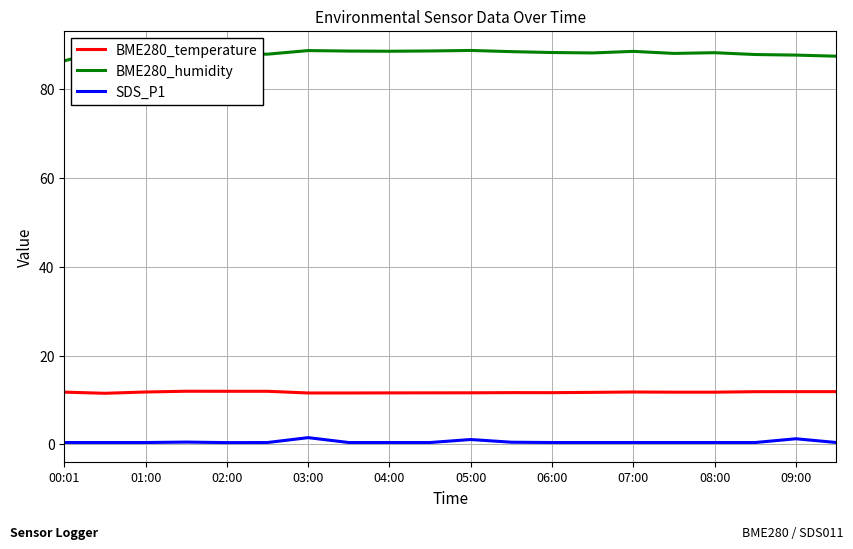

True or false: SDS_P1 and BME280_temperature intersect in this chart.

False